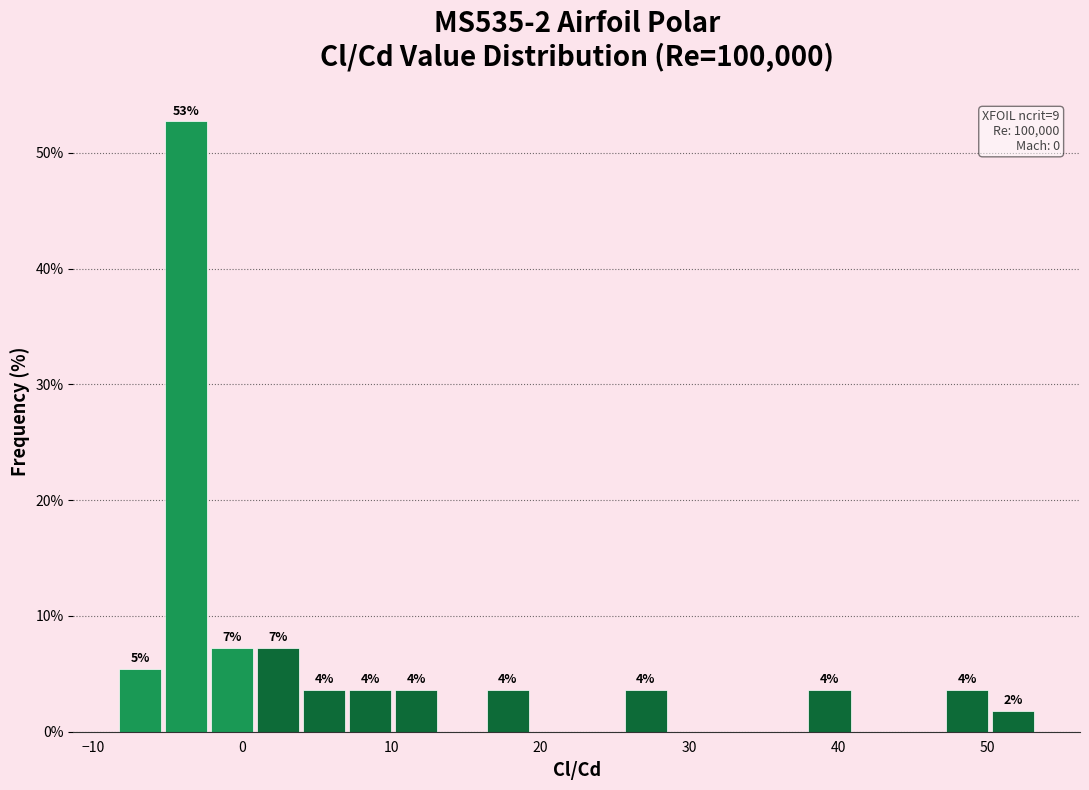

Around what value on the x-axis is the tallest bar? Give the approximate position of its centre, as read against the axis.

-4